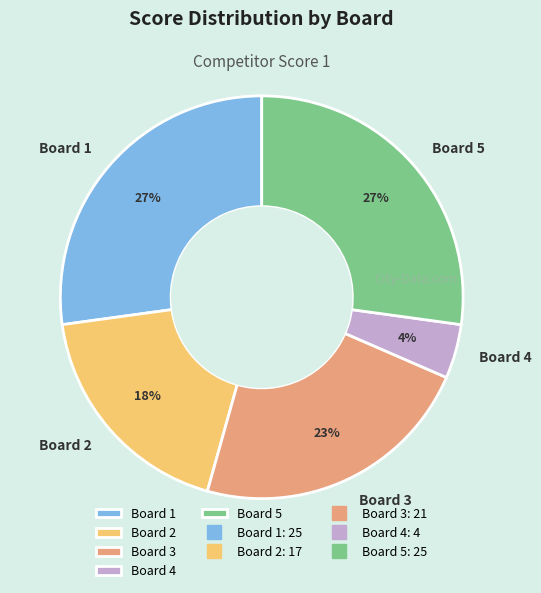

Which has a higher value, Board 1 or Board 3?

Board 1